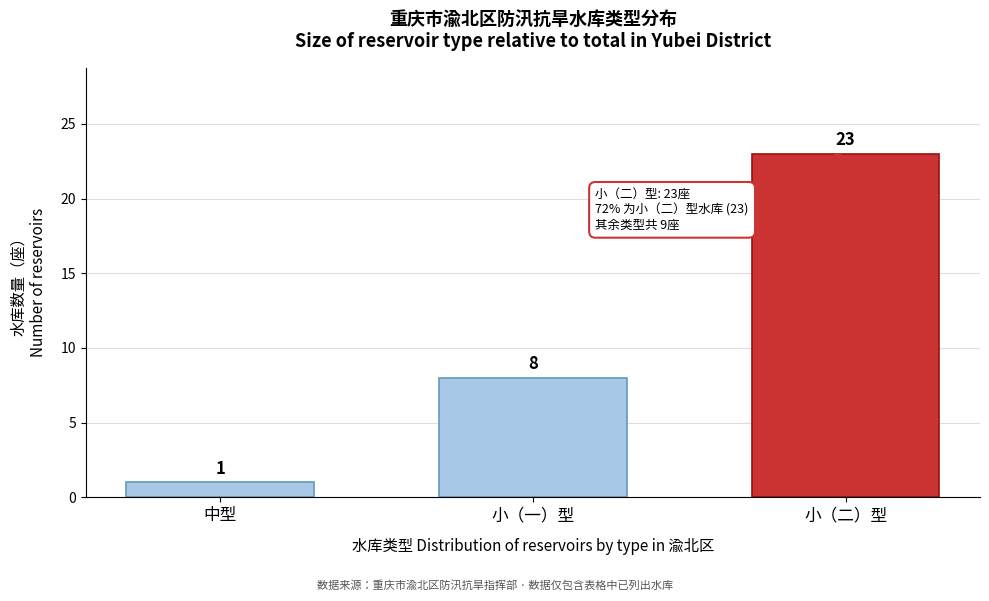

Reading left to right, transcribe all the data shown in this chart.

中型=1	小（一）型=8	小（二）型=23